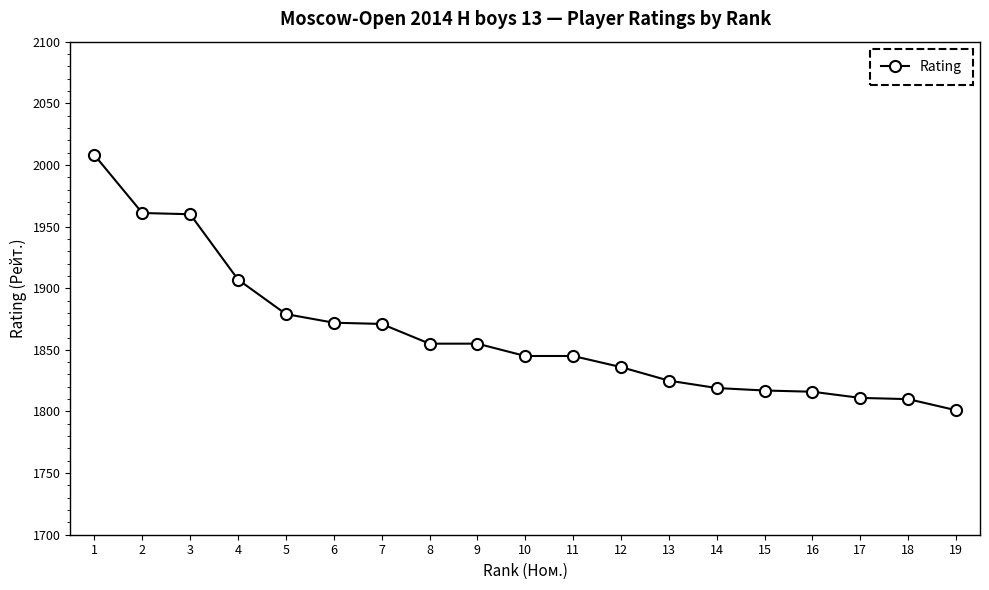

Between 19 and 7, which is larger?

7